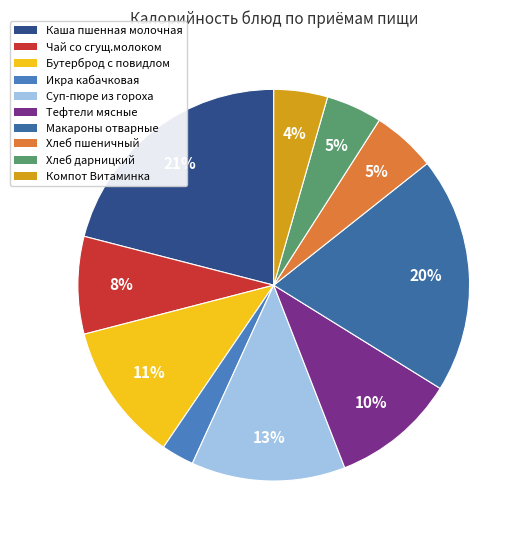

To the nearest percent, what percentage of the pie is Макароны отварные?

20%